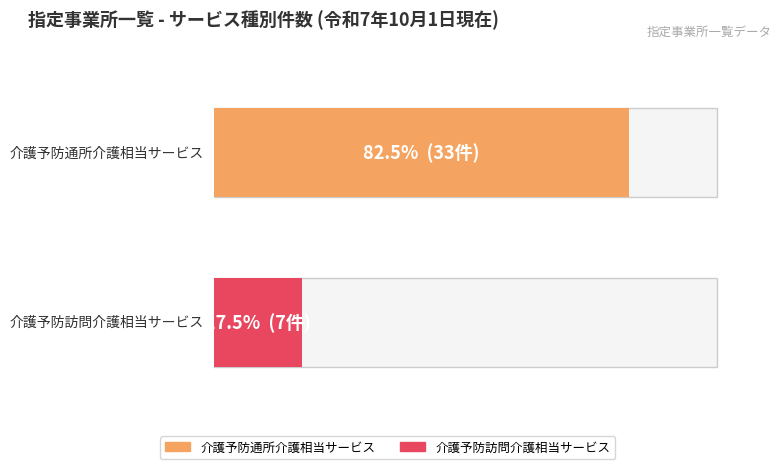

Which category has the highest value across all series?

介護予防通所介護相当サービス